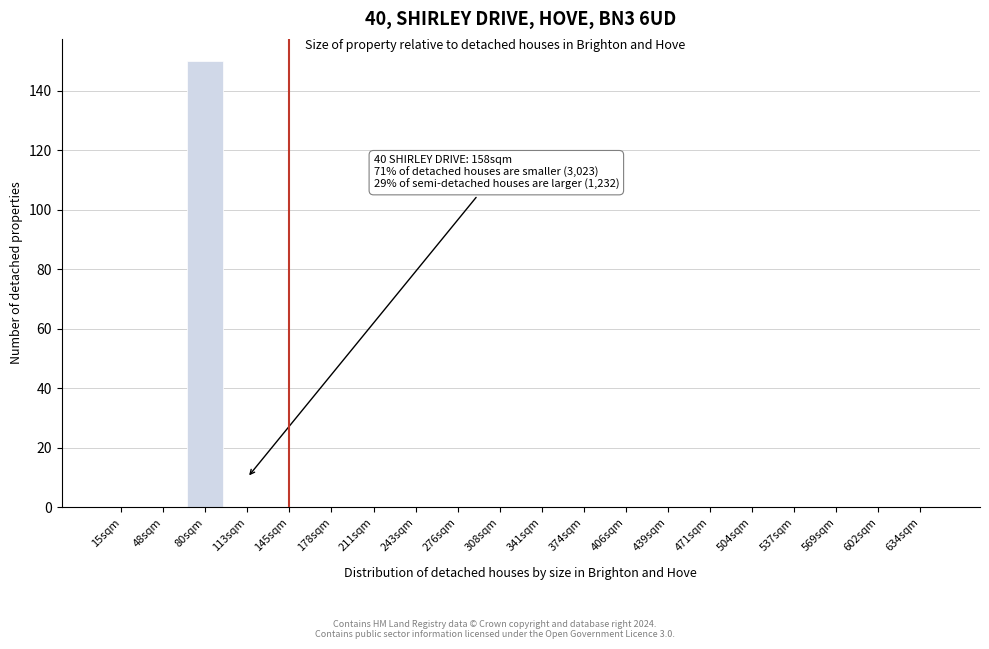

Reading left to right, transcribe all the data shown in this chart.

15sqm=0	48sqm=0	80sqm=150	113sqm=0	145sqm=0	178sqm=0	211sqm=0	243sqm=0	276sqm=0	308sqm=0	341sqm=0	374sqm=0	406sqm=0	439sqm=0	471sqm=0	504sqm=0	537sqm=0	569sqm=0	602sqm=0	634sqm=0